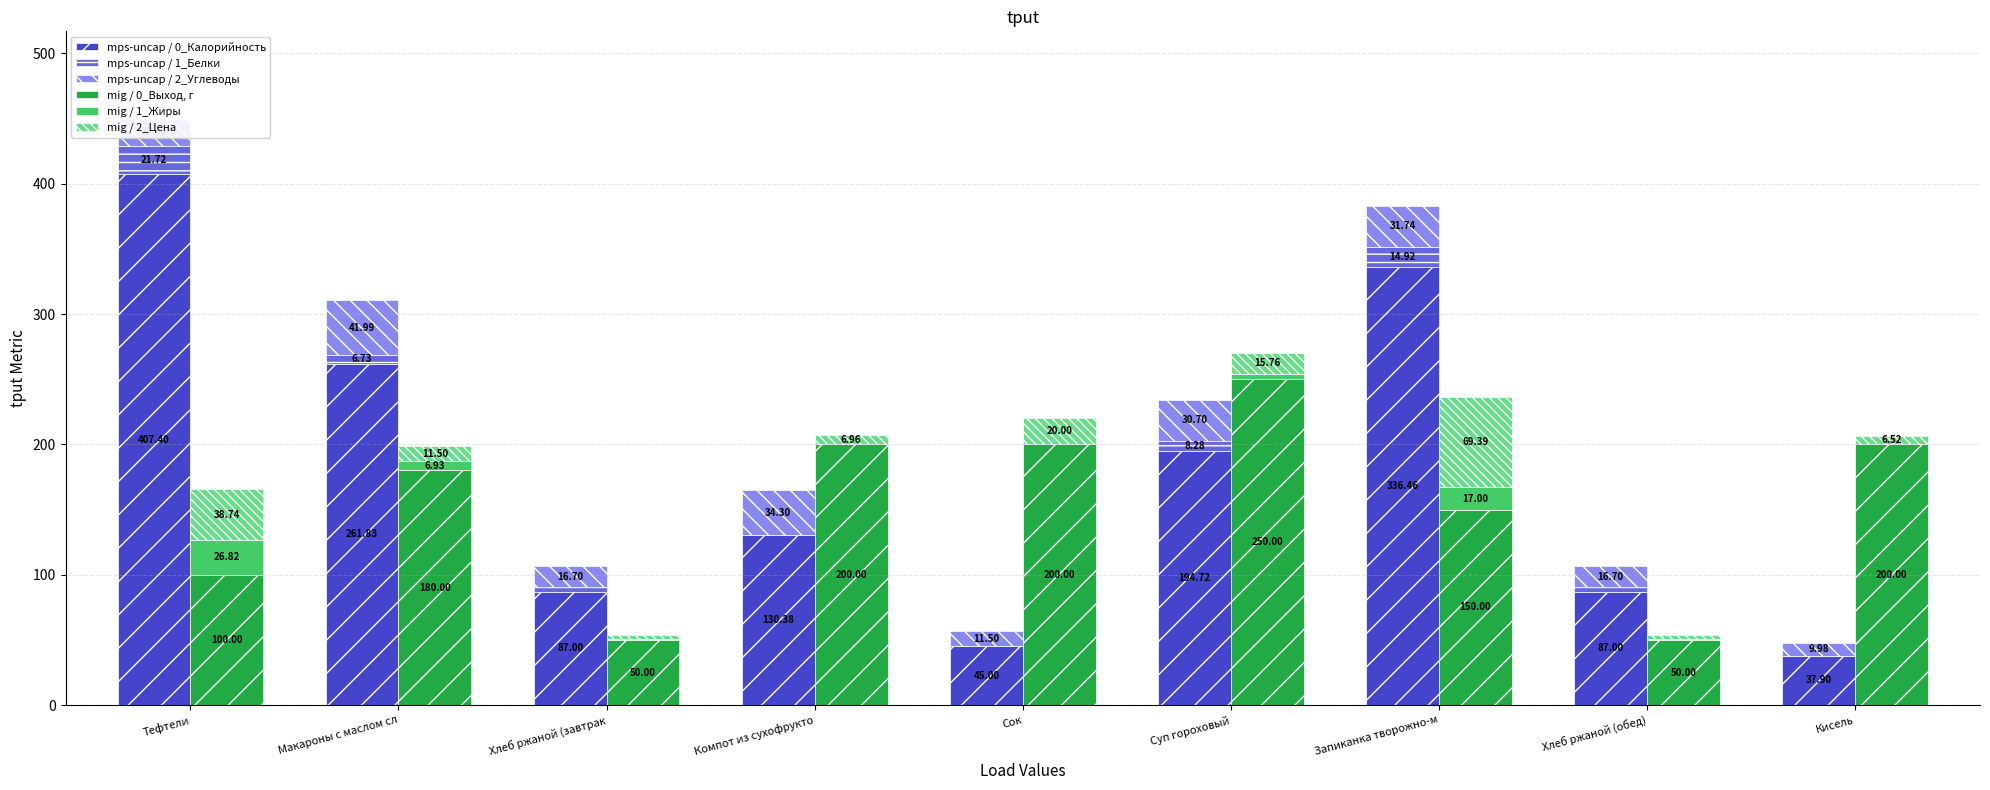

Which category has the lowest value across all series?

Сок